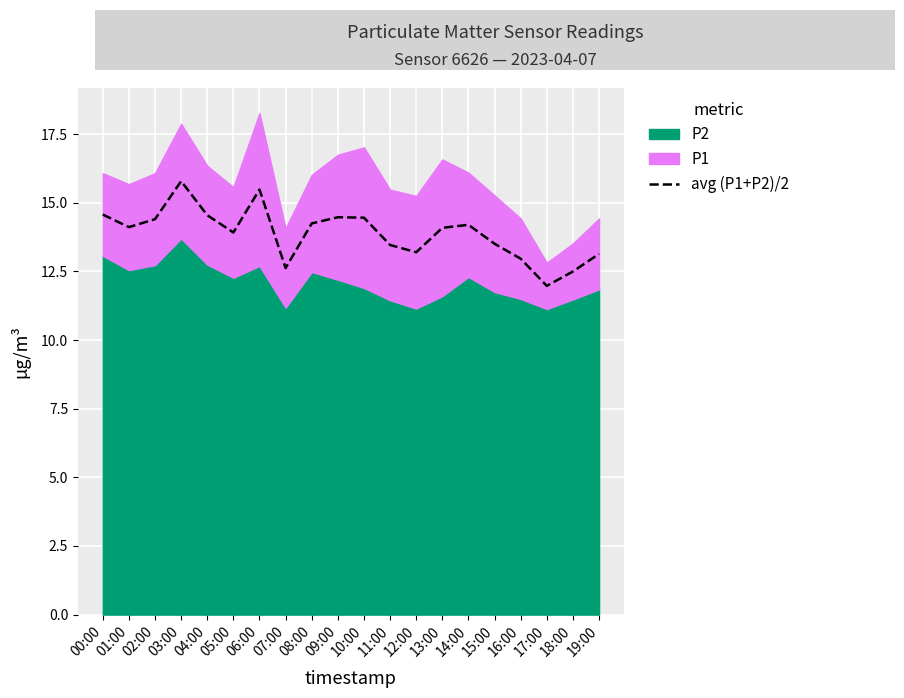

What position from the left is 01:00?

2